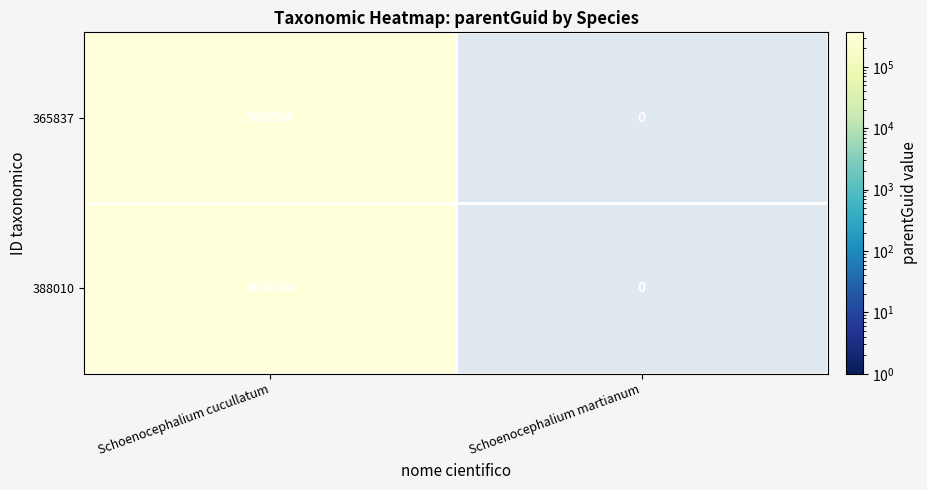

Rank the categories by 365837 value from lowest to highest.

Schoenocephalium martianum, Schoenocephalium cucullatum